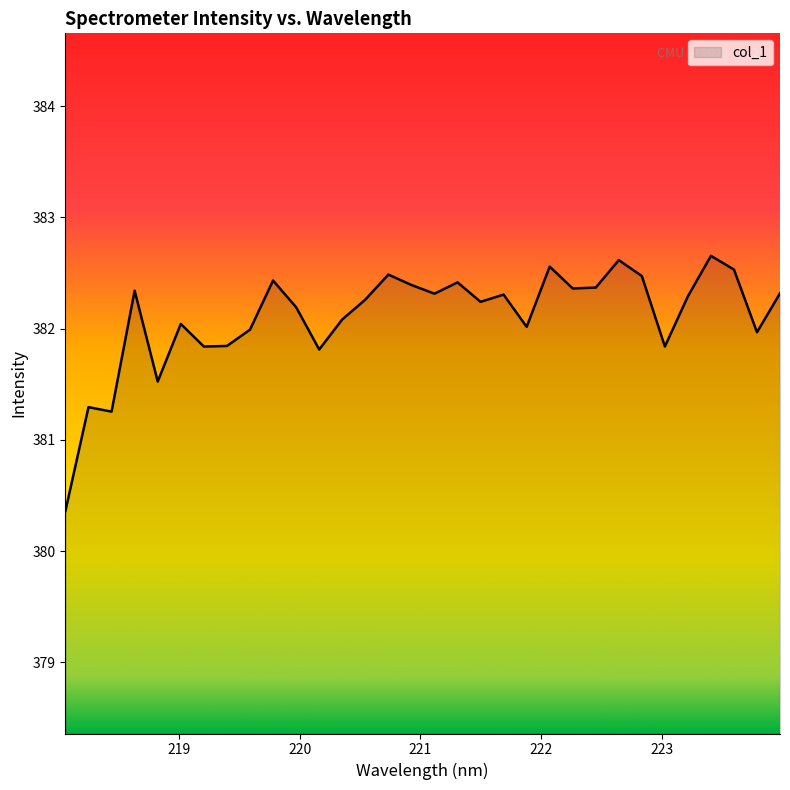

What is the smallest value displayed?

380.4